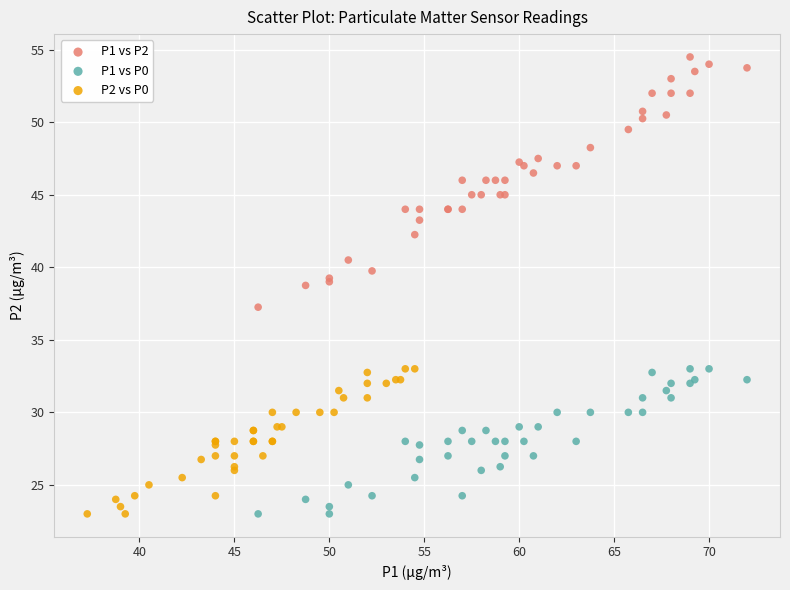

Which series has the widest spread of Y values?

P1 vs P2